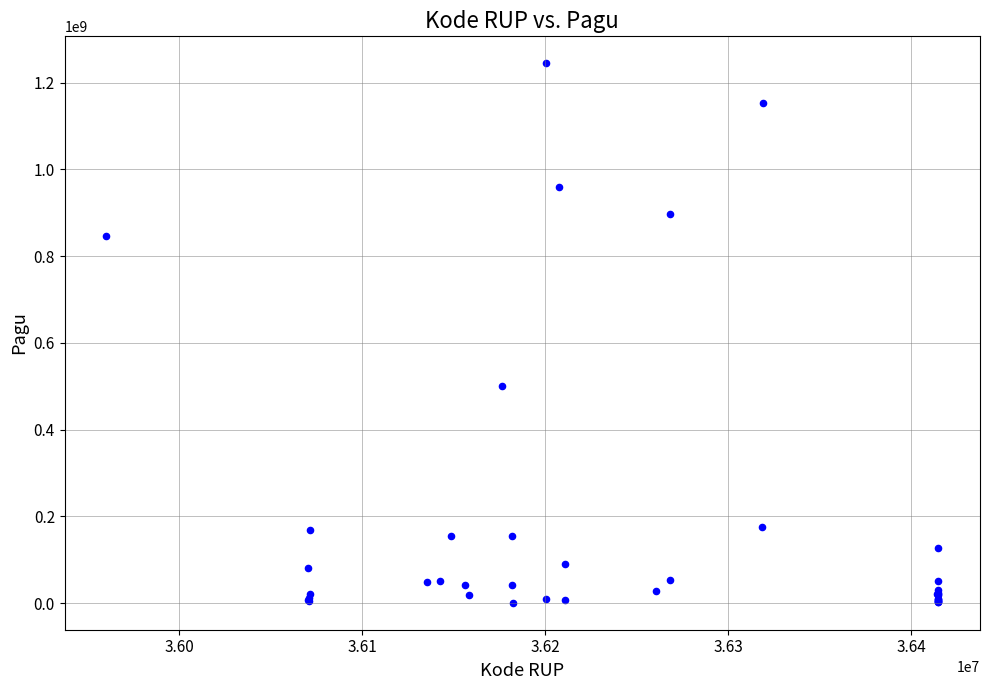

What Y value in the scatter plot is closest to 622840000?

499932000